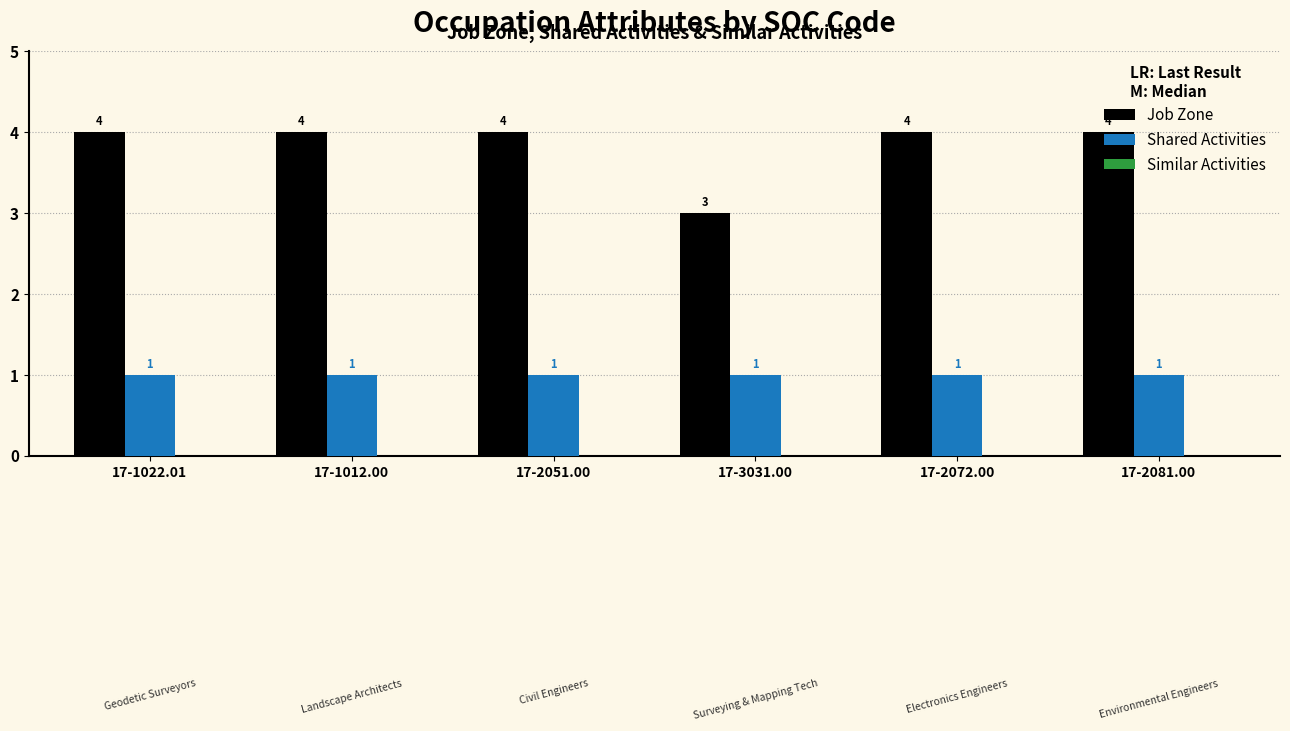

How many bars are there in each group?

2